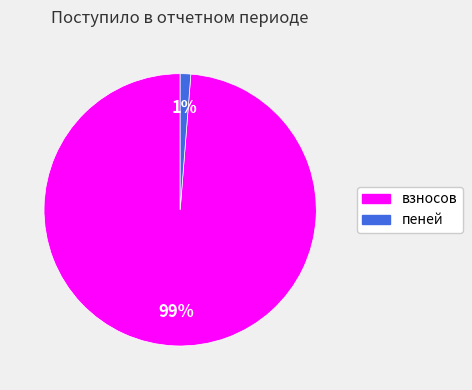

To the nearest percent, what portion does взносов represent?

99%